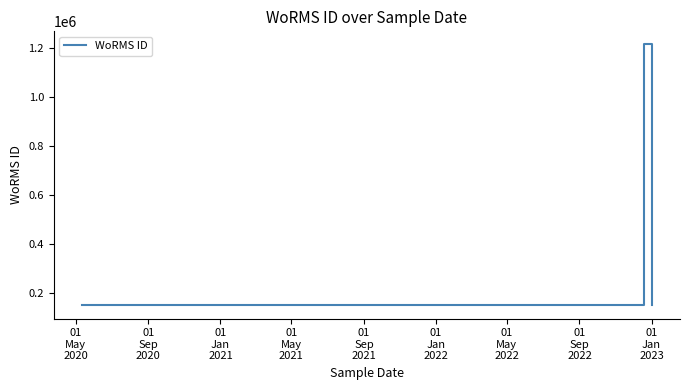

What is the value of the 4th point from the left?

149045